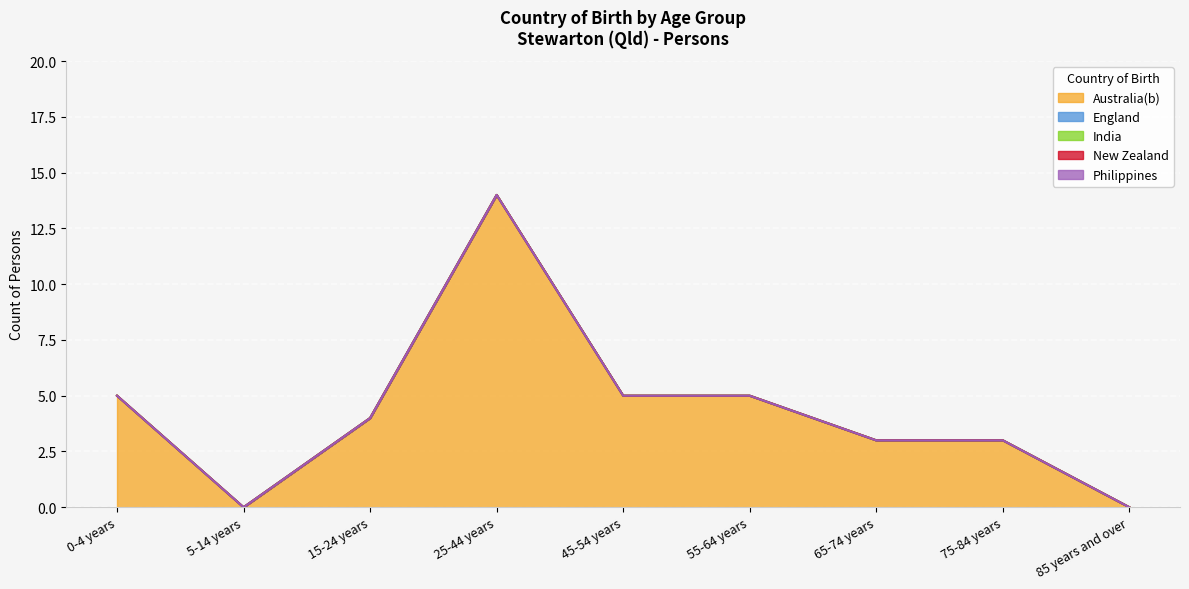

At 5-14 years, list the series in order from smallest to largest.

Australia(b), England, India, New Zealand, Philippines